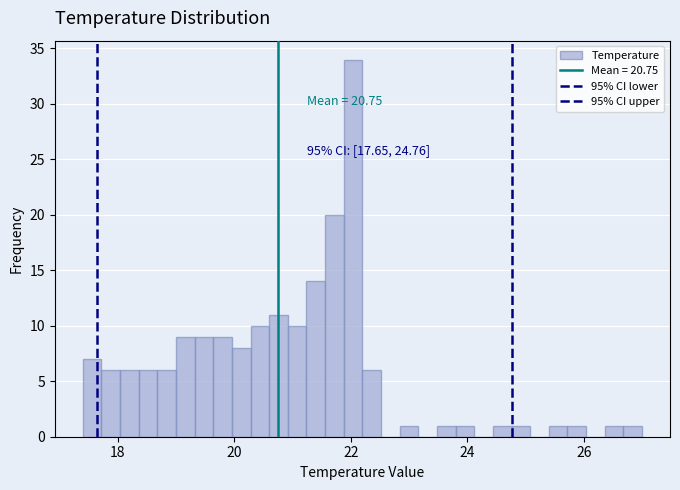

Read against the x-axis, roughly where is the centre of the tallest bar?

22.0